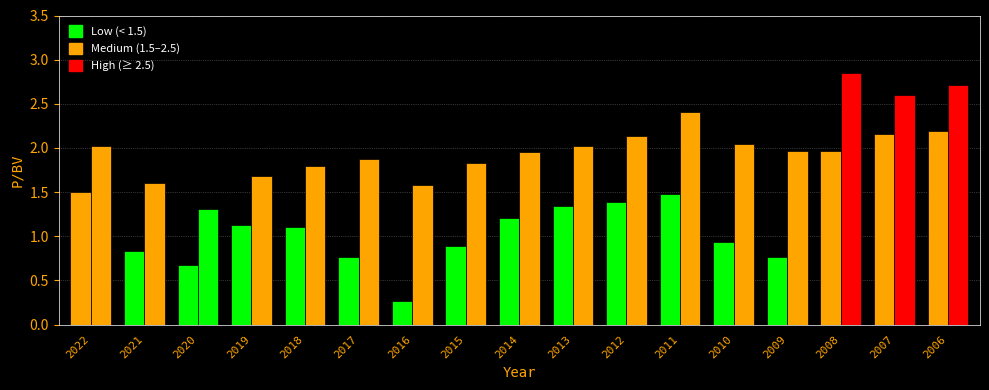

How many series are shown in this chart?

2